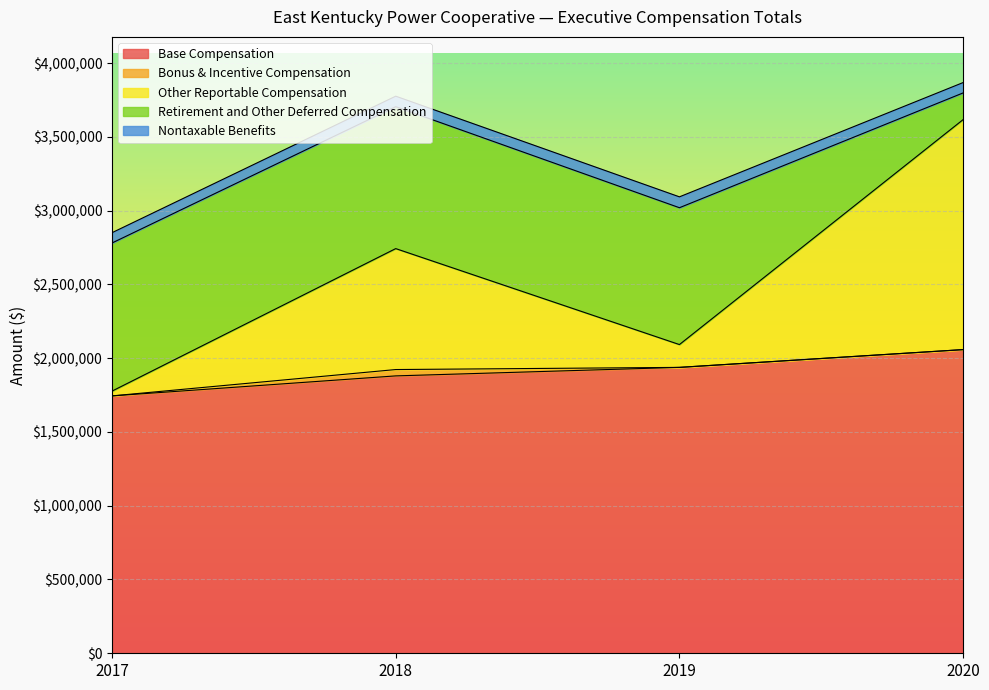

What are all the series names shown in the legend?

Base Compensation, Bonus & Incentive Compensation, Other Reportable Compensation, Retirement and Other Deferred Compensation, Nontaxable Benefits